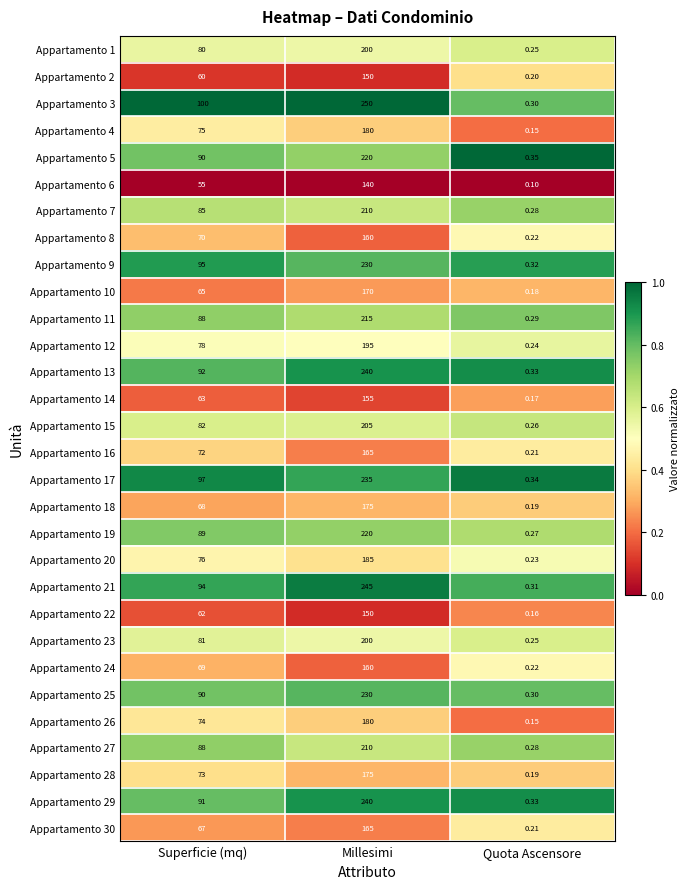

Between Superficie (mq) and Quota Ascensore, which series saw the biggest shift?

Appartamento 3